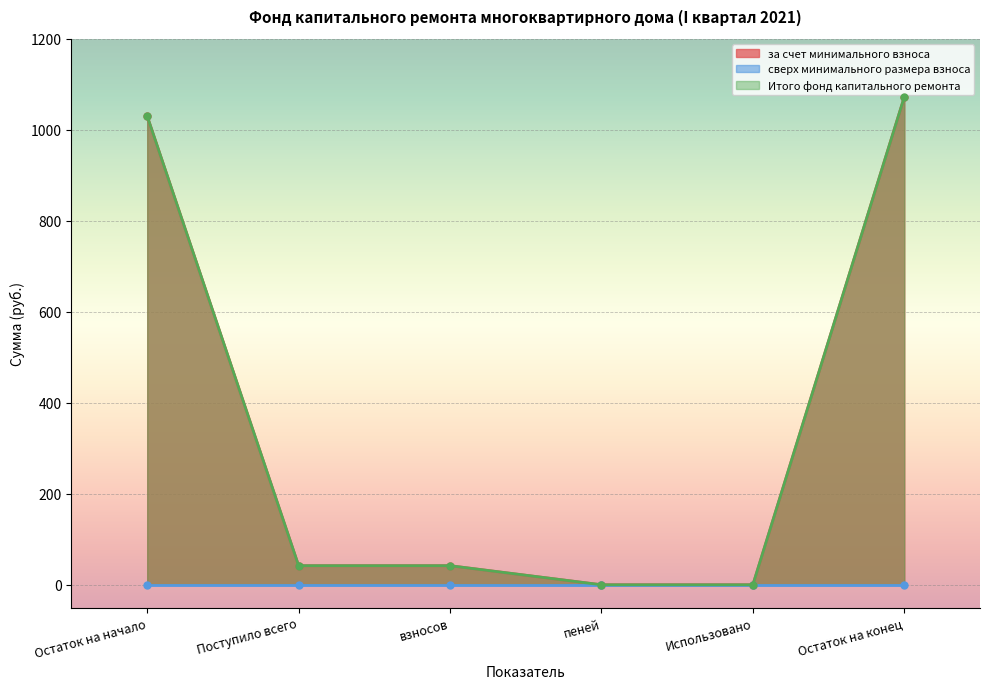

How many values in the за счет минимального взноса series exceed 41?

4